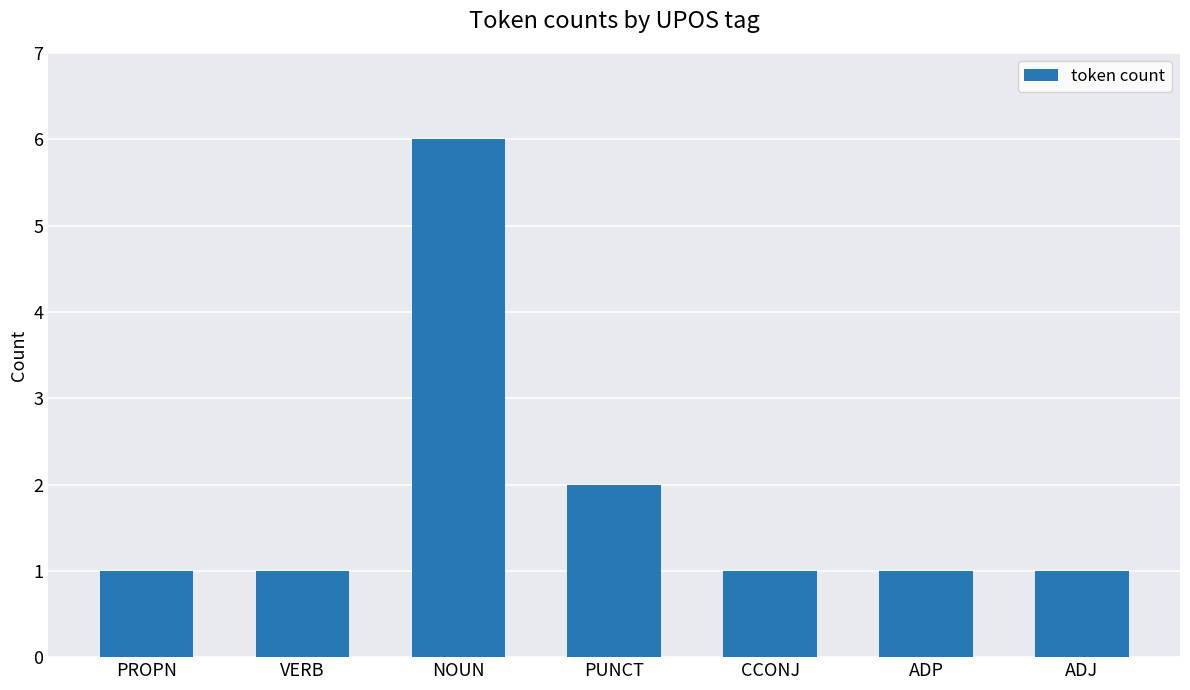

Which label corresponds to the largest value in the chart?

NOUN